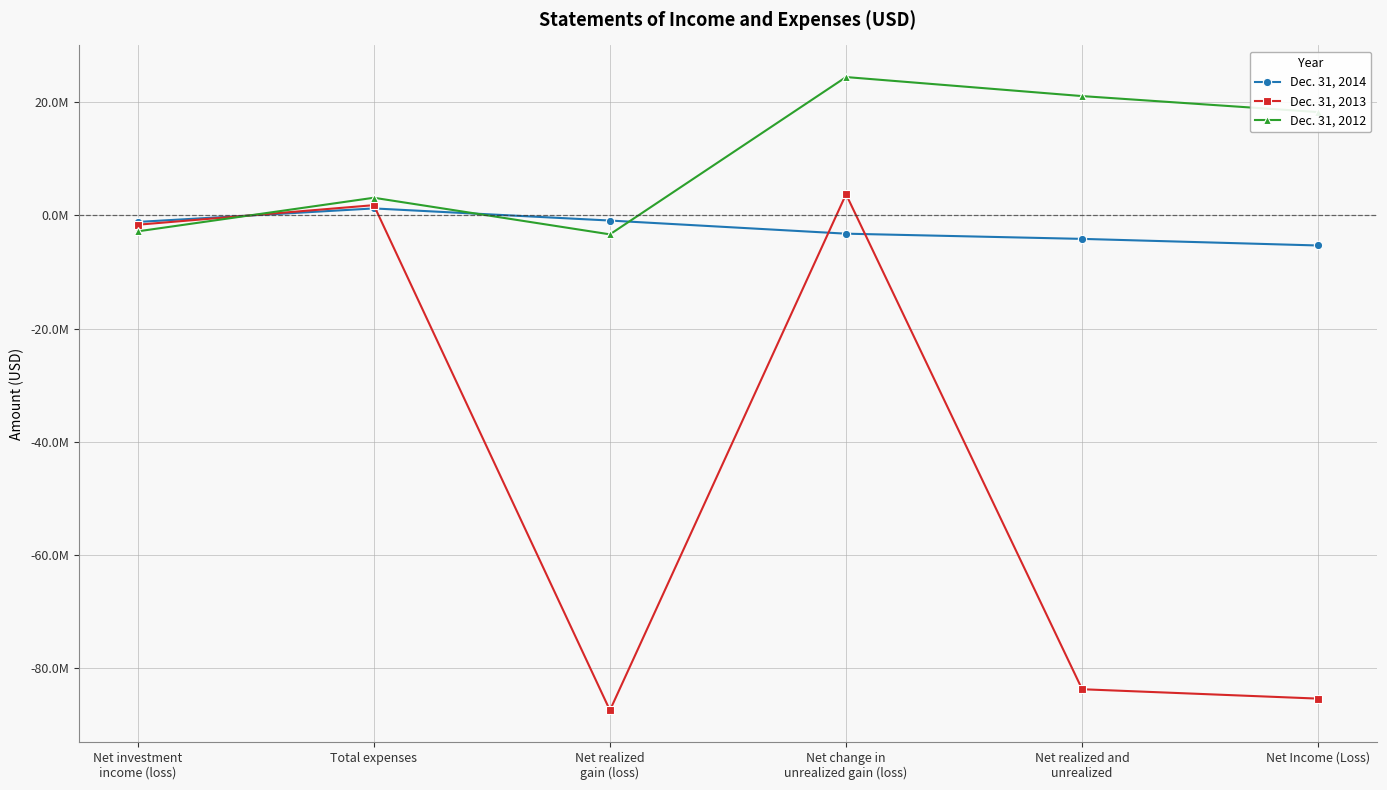

Between Net Income (Loss) and Net change in
unrealized gain (loss), which is larger?

Net change in
unrealized gain (loss)